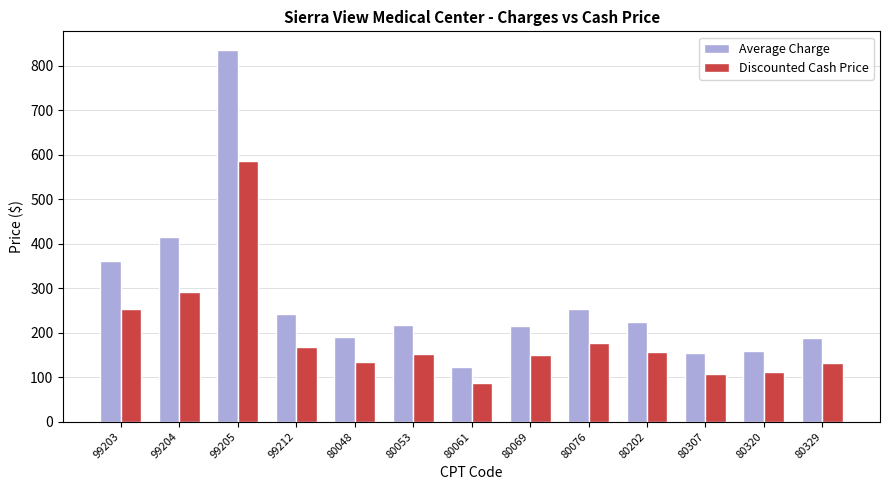

How many values in the Average Charge series exceed 216?

7